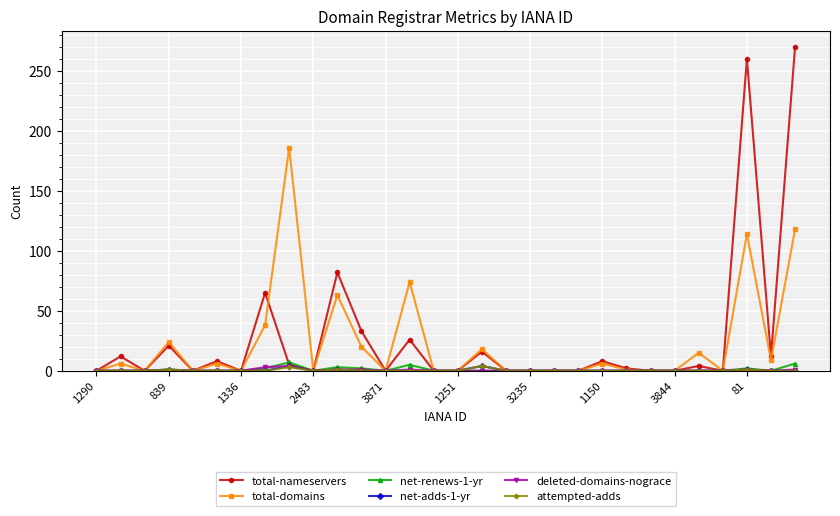

Which series has the largest range (max minus min)?

total-nameservers